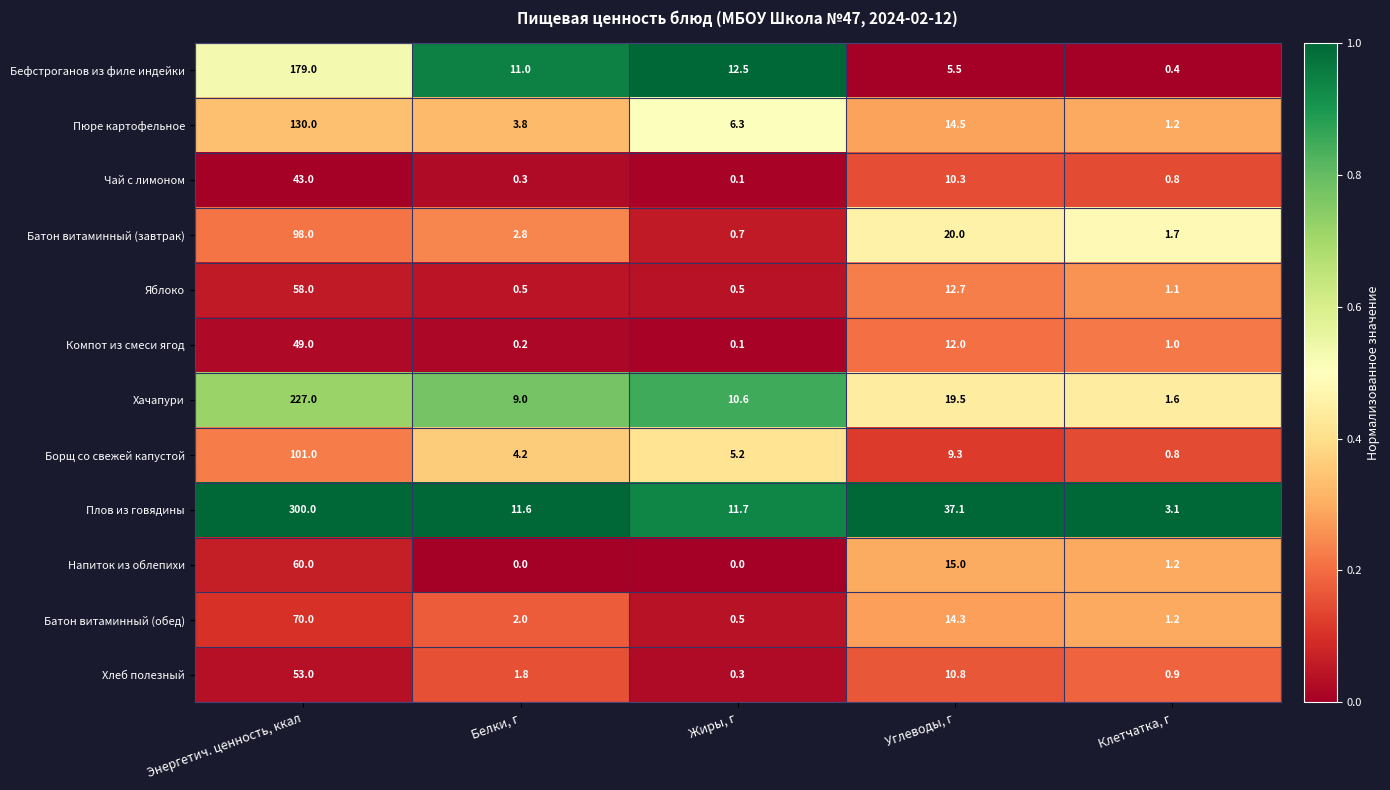

Is it true that Компот из смеси ягод equals 12.0 at Углеводы, г?

True